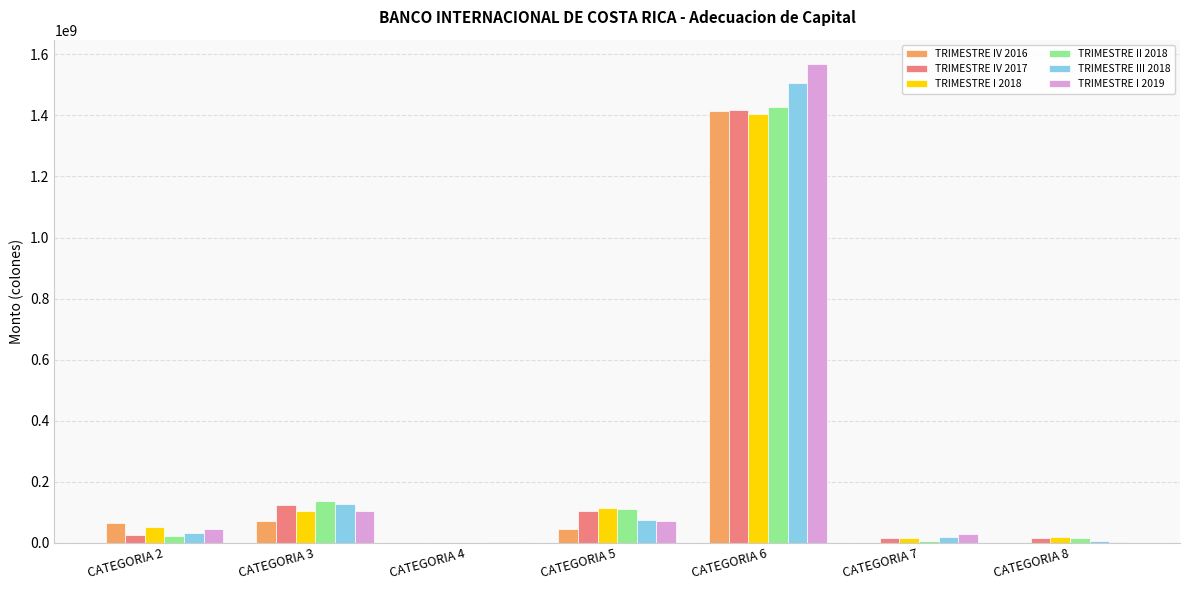

The value of TRIMESTRE III 2018 at CATEGORIA 5 is 75637002.5. True or false?

True